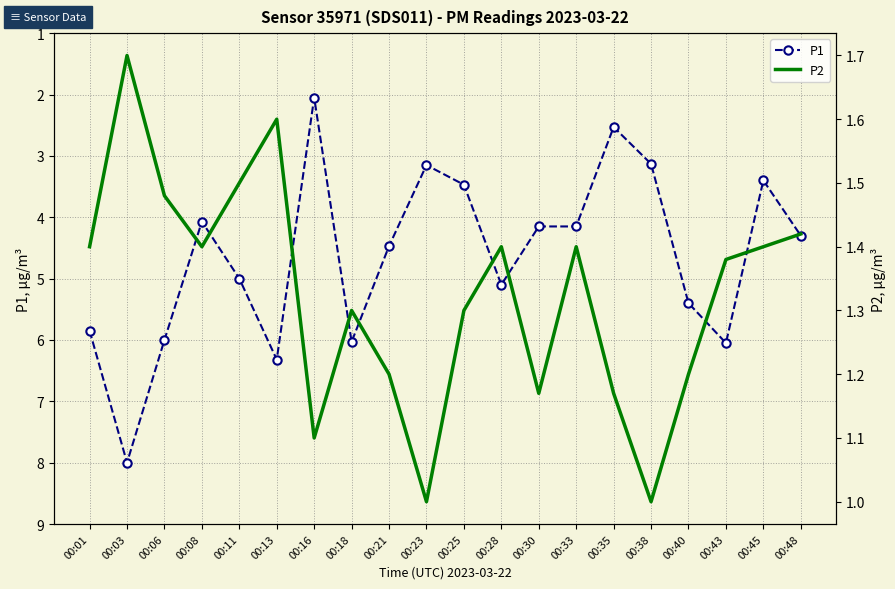

Rank the series by their average value, from lowest to highest.

P2, P1